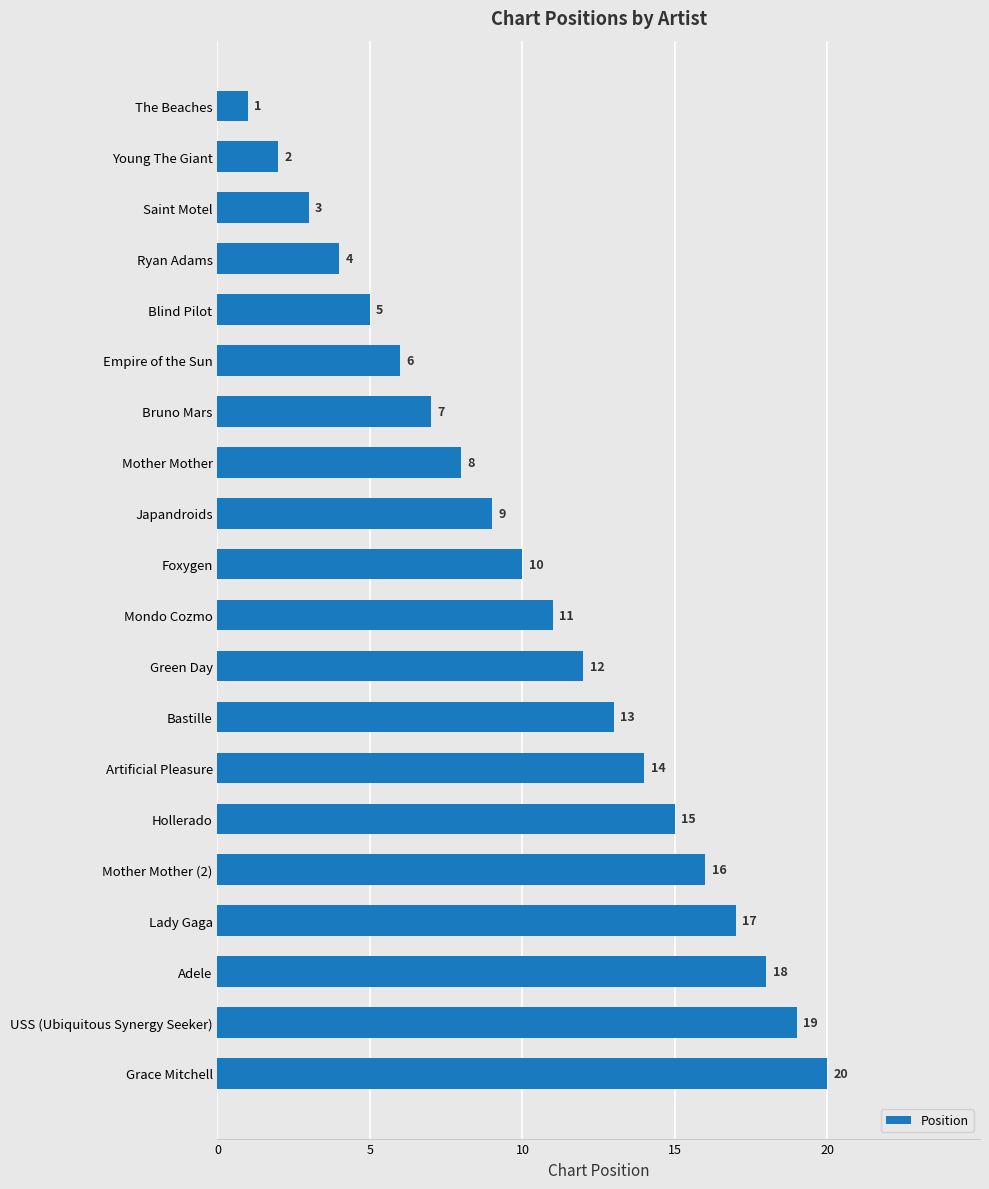

List the labels in order of value, smallest first.

The Beaches, Young The Giant, Saint Motel, Ryan Adams, Blind Pilot, Empire of the Sun, Bruno Mars, Mother Mother, Japandroids, Foxygen, Mondo Cozmo, Green Day, Bastille, Artificial Pleasure, Hollerado, Mother Mother (2), Lady Gaga, Adele, USS (Ubiquitous Synergy Seeker), Grace Mitchell